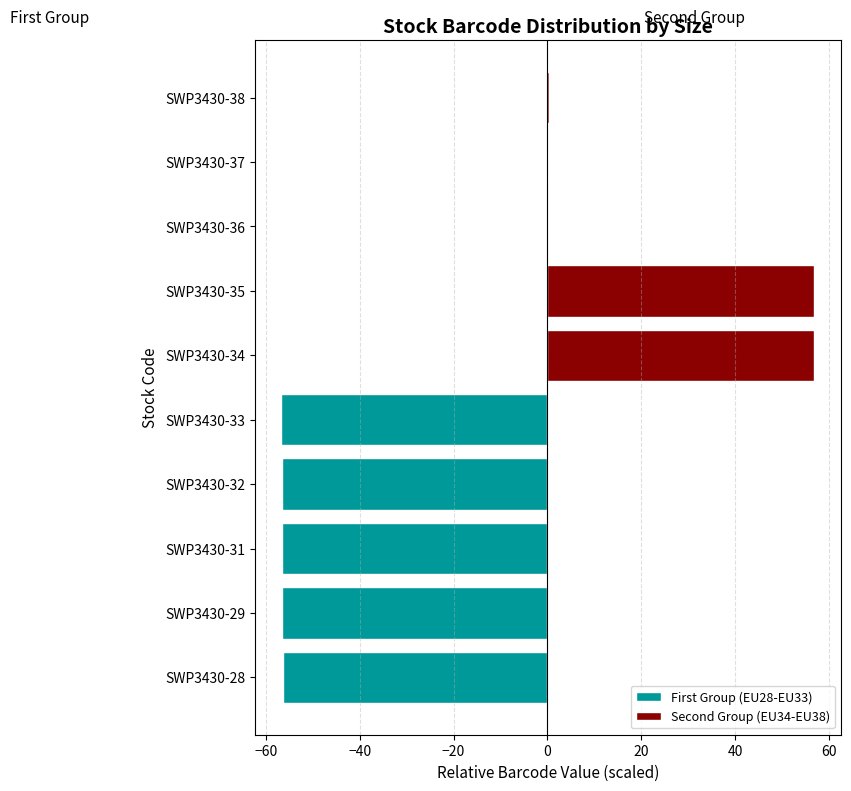

What are all the series names shown in the legend?

First Group (EU28-EU33), Second Group (EU34-EU38)